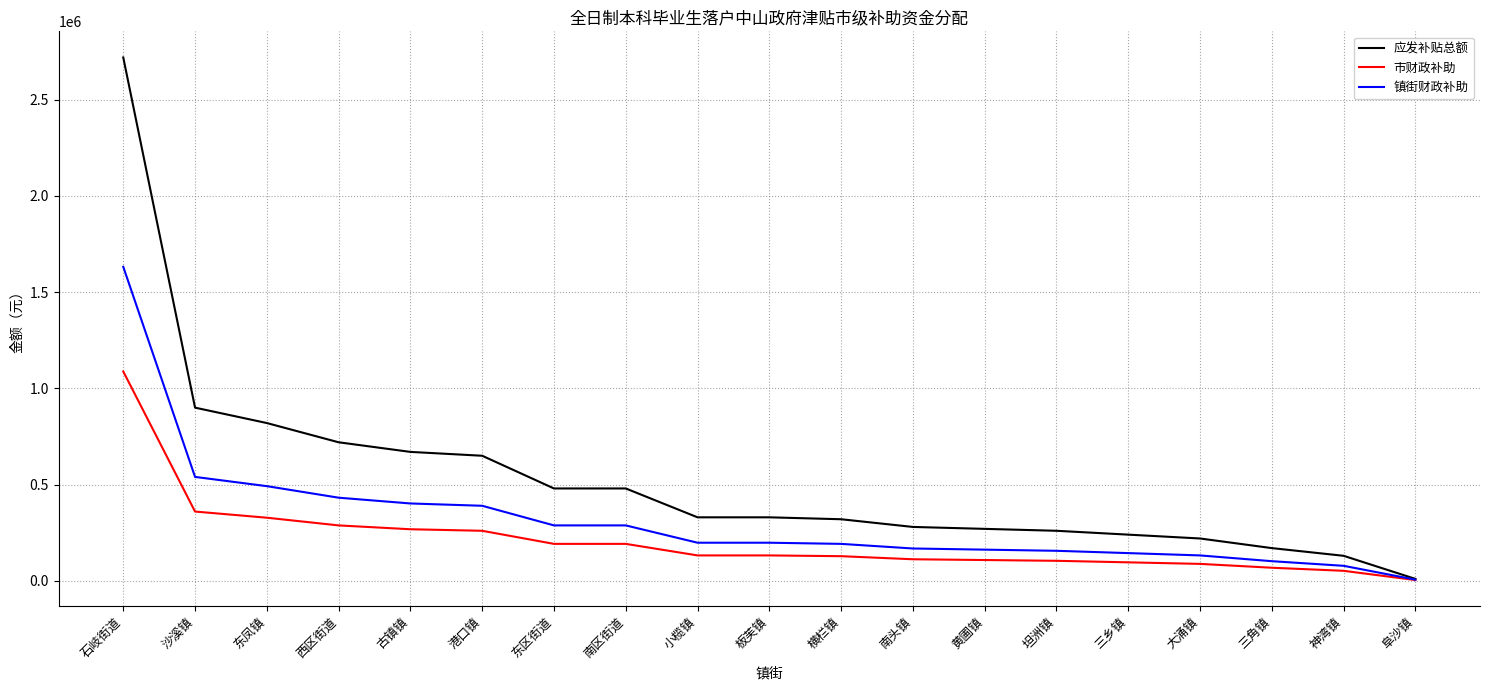

List the series in order of their overall mean, highest first.

应发补贴总额, 镇街财政补助, 市财政补助